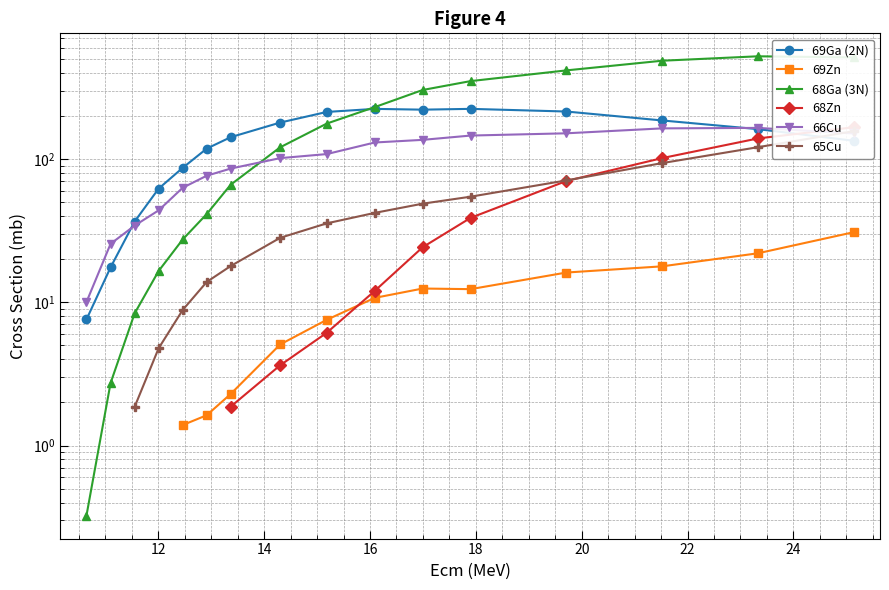

What is the greatest value displayed?

521.8